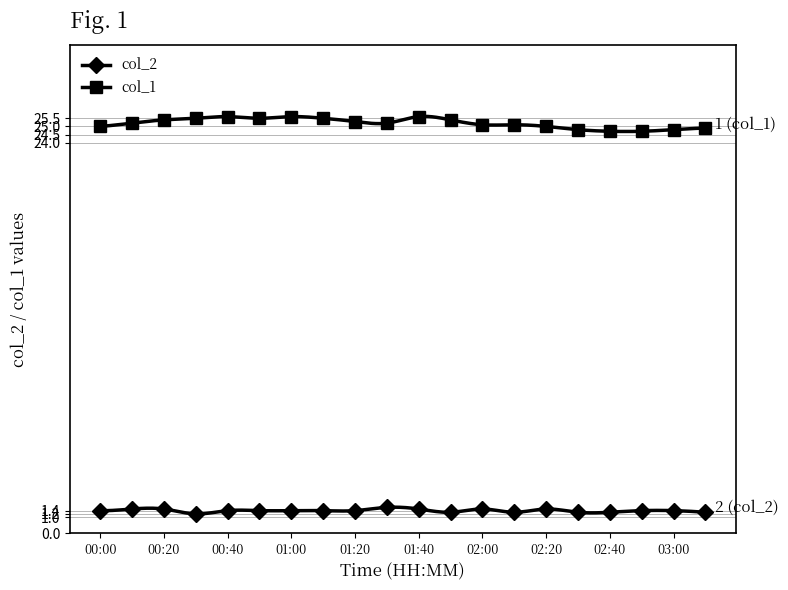

Reading left to right, extract all data points from this chart.

col_2: 00:00=1.4	00:10=1.5	00:20=1.5	00:30=1.2	00:40=1.4	00:50=1.4	01:00=1.4	01:10=1.4	01:20=1.4	01:30=1.6	01:40=1.5	01:50=1.3	02:00=1.5	02:10=1.3	02:20=1.5	02:30=1.3	02:40=1.3	02:50=1.4	03:00=1.4	03:10=1.3
col_1: 00:00=25.0	00:10=25.2	00:20=25.4	00:30=25.5	00:40=25.6	00:50=25.5	01:00=25.6	01:10=25.5	01:20=25.3	01:30=25.2	01:40=25.6	01:50=25.4	02:00=25.1	02:10=25.1	02:20=25.0	02:30=24.8	02:40=24.7	02:50=24.7	03:00=24.8	03:10=24.9